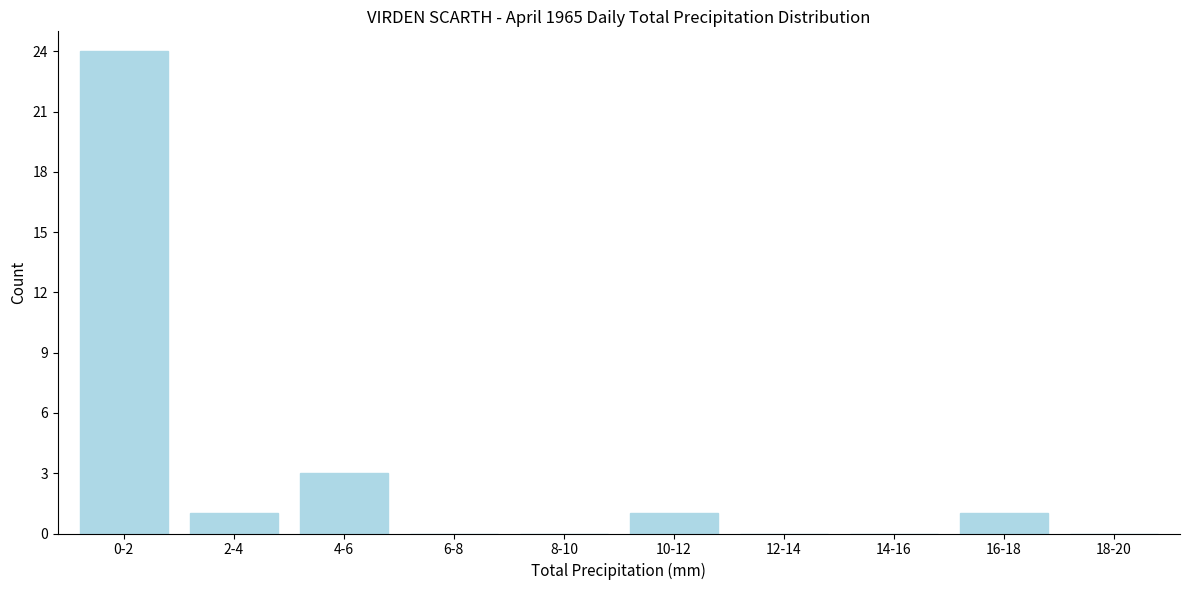

Reading left to right, list all the values displayed in this chart.

0-2=24	2-4=1	4-6=3	6-8=0	8-10=0	10-12=1	12-14=0	14-16=0	16-18=1	18-20=0